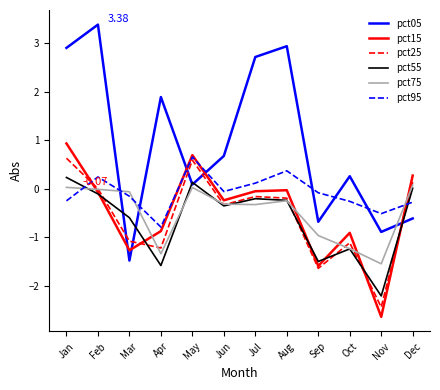

Which series has the largest range (max minus min)?

pct05